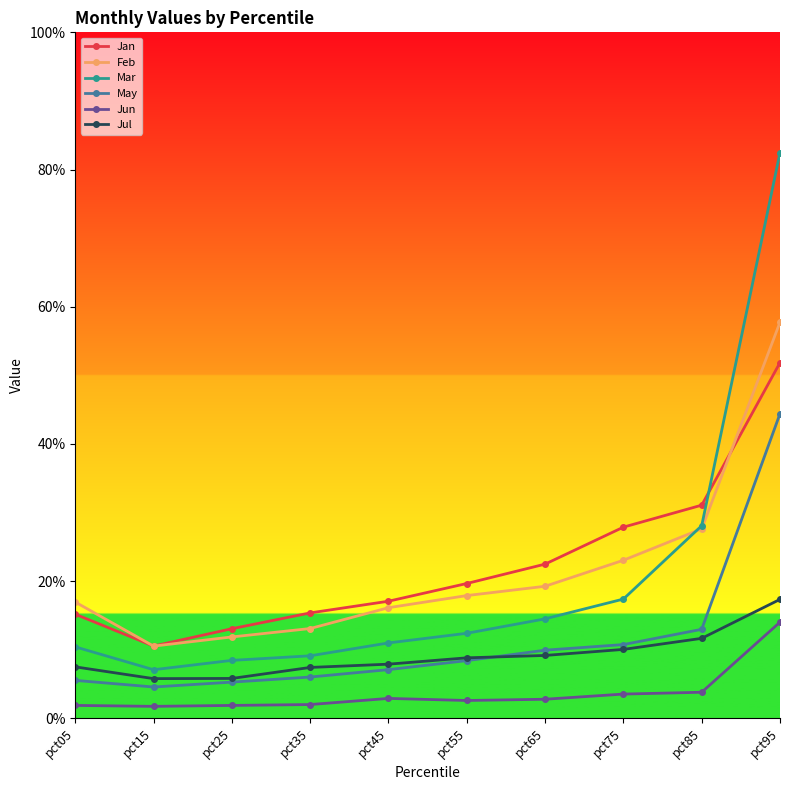

True or false: Jul and Mar intersect in this chart.

False